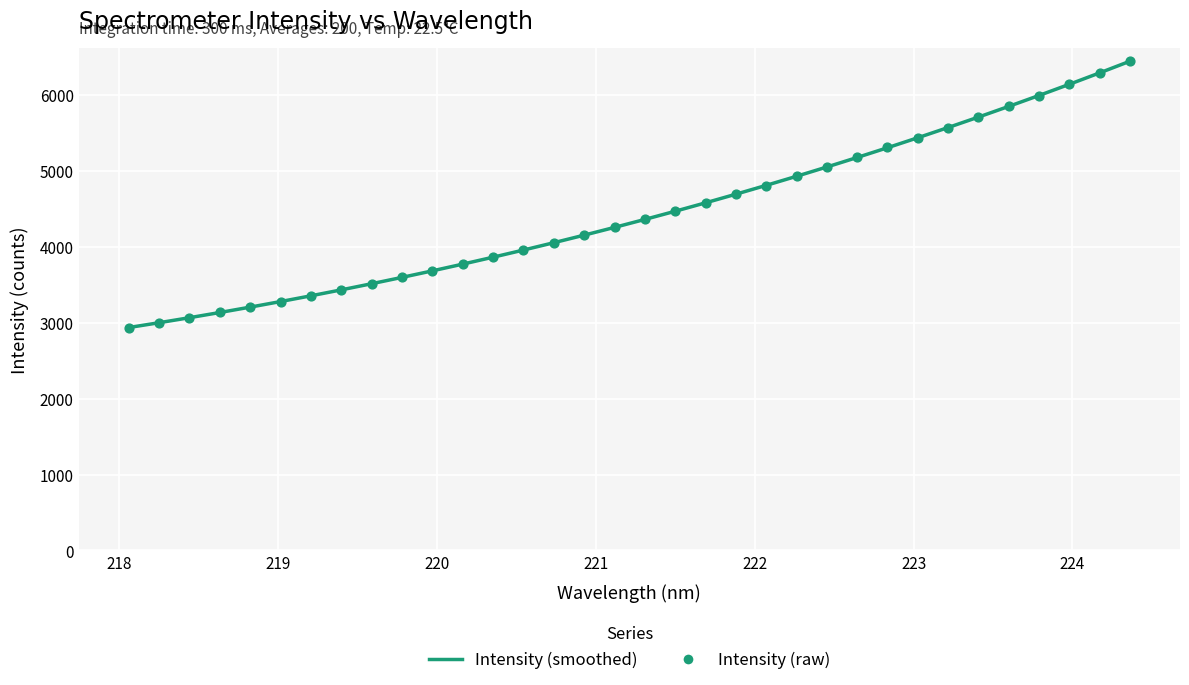

At how many categories does at least one series exceed 3813?

22